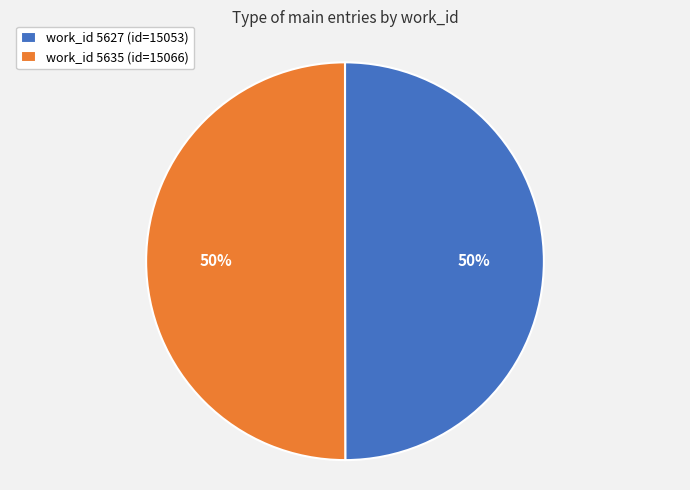

Combined, do work_id 5627 (id=15053) and work_id 5635 (id=15066) account for over 50%?

Yes